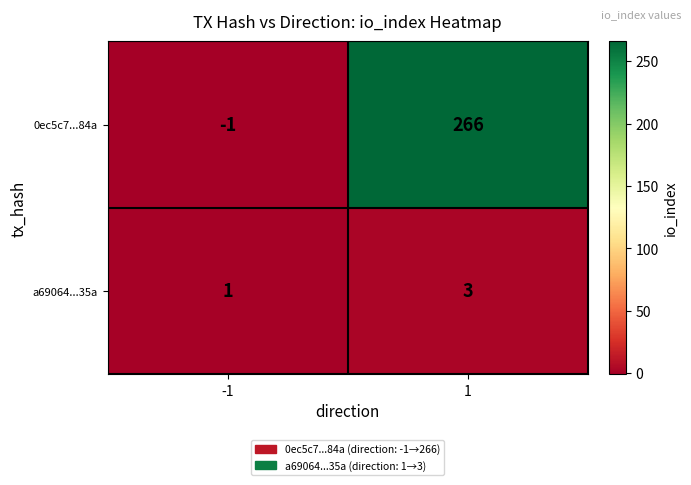

At how many categories does at least one series exceed 50?

1